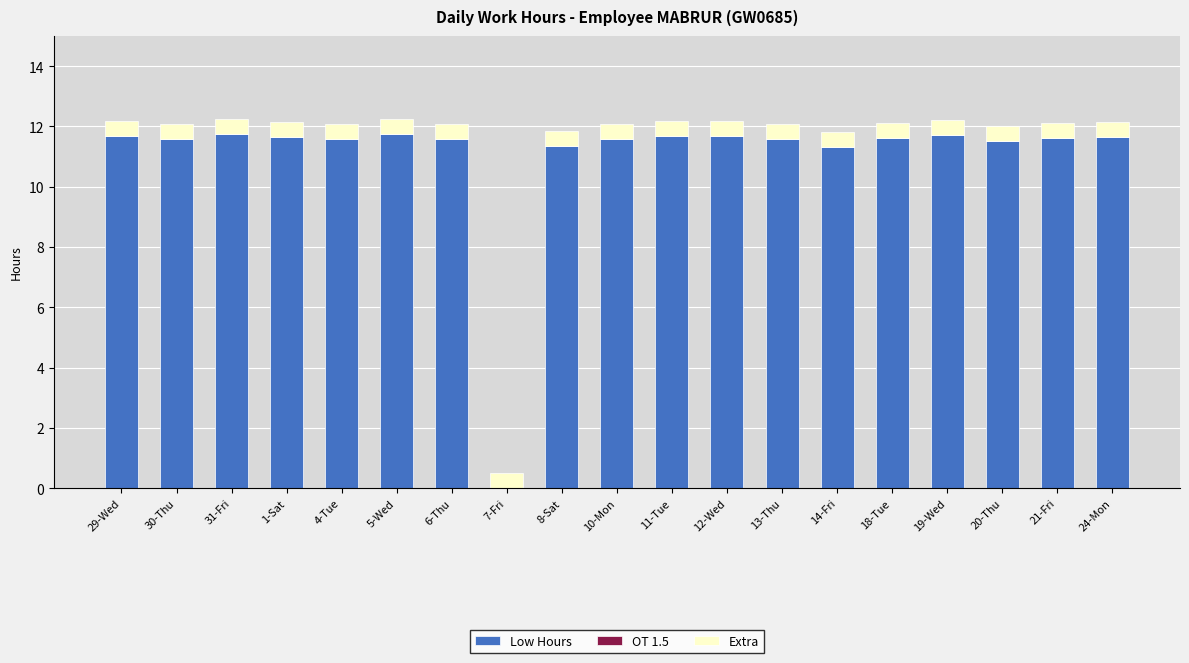

What is the maximum value for Low Hours?

11.8